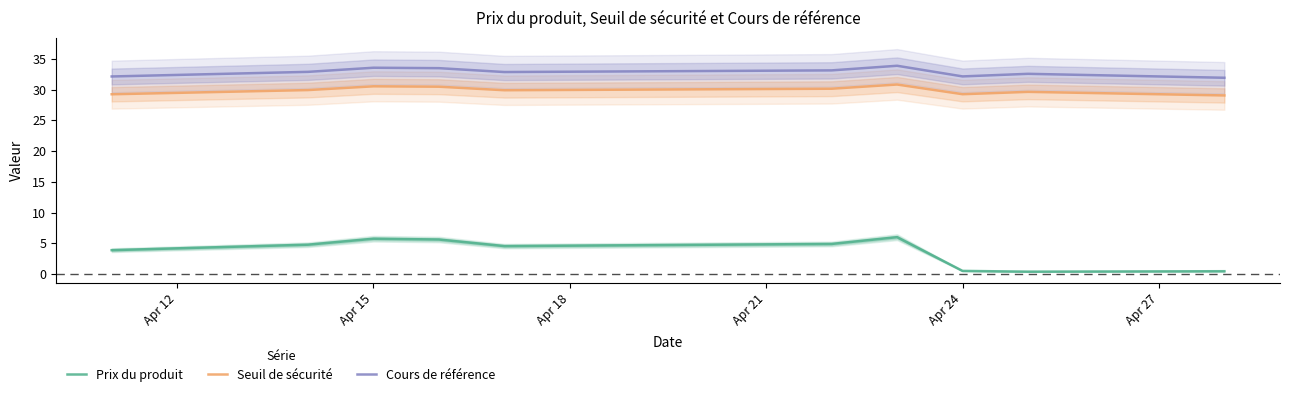

How many interior local valleys does the Prix du produit series have?

2